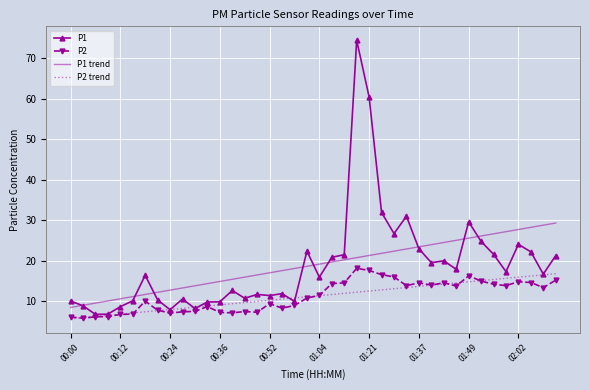

What is the maximum value shown in the chart?

74.5